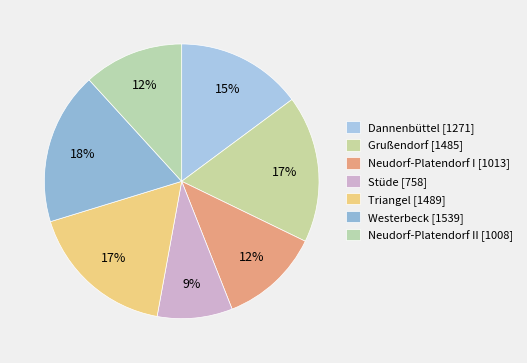

Which category has the biggest portion of the pie?

Westerbeck